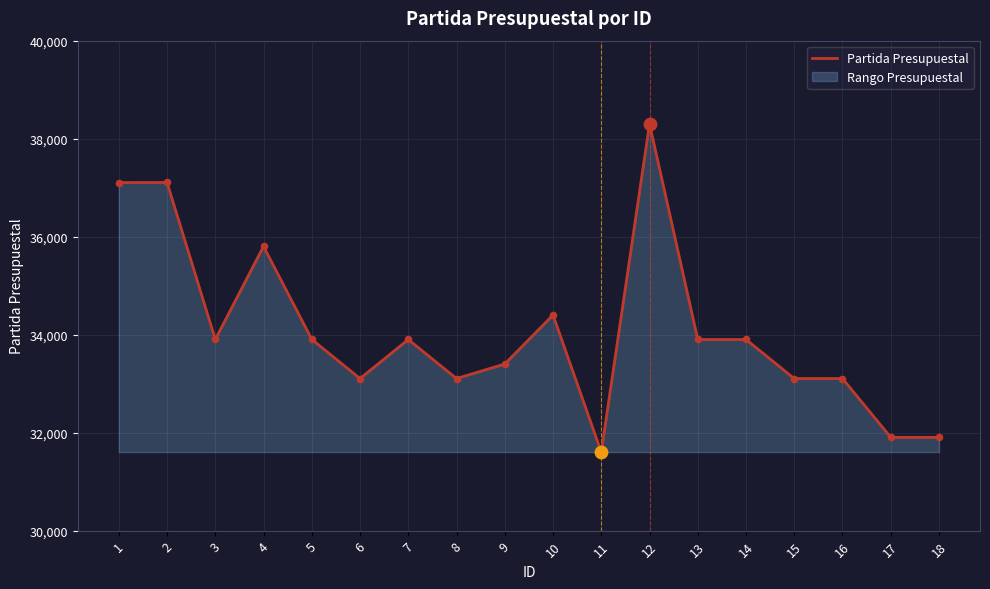

What is the change in value from 6 to 12?

+5197